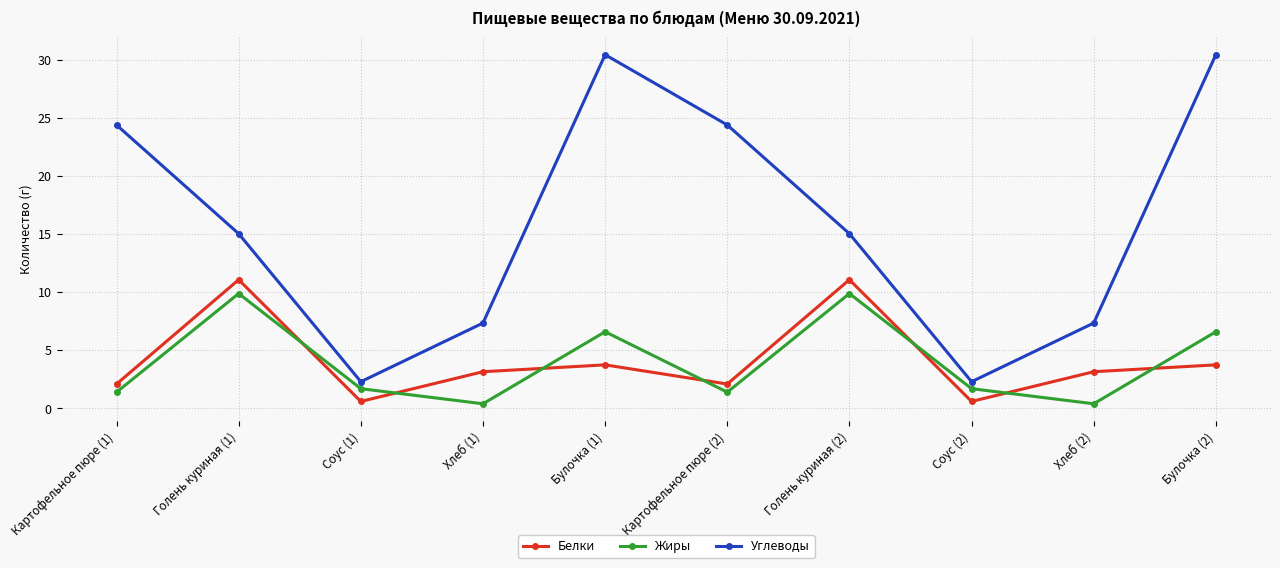

Where is the first local minimum for Белки?

Соус (1)